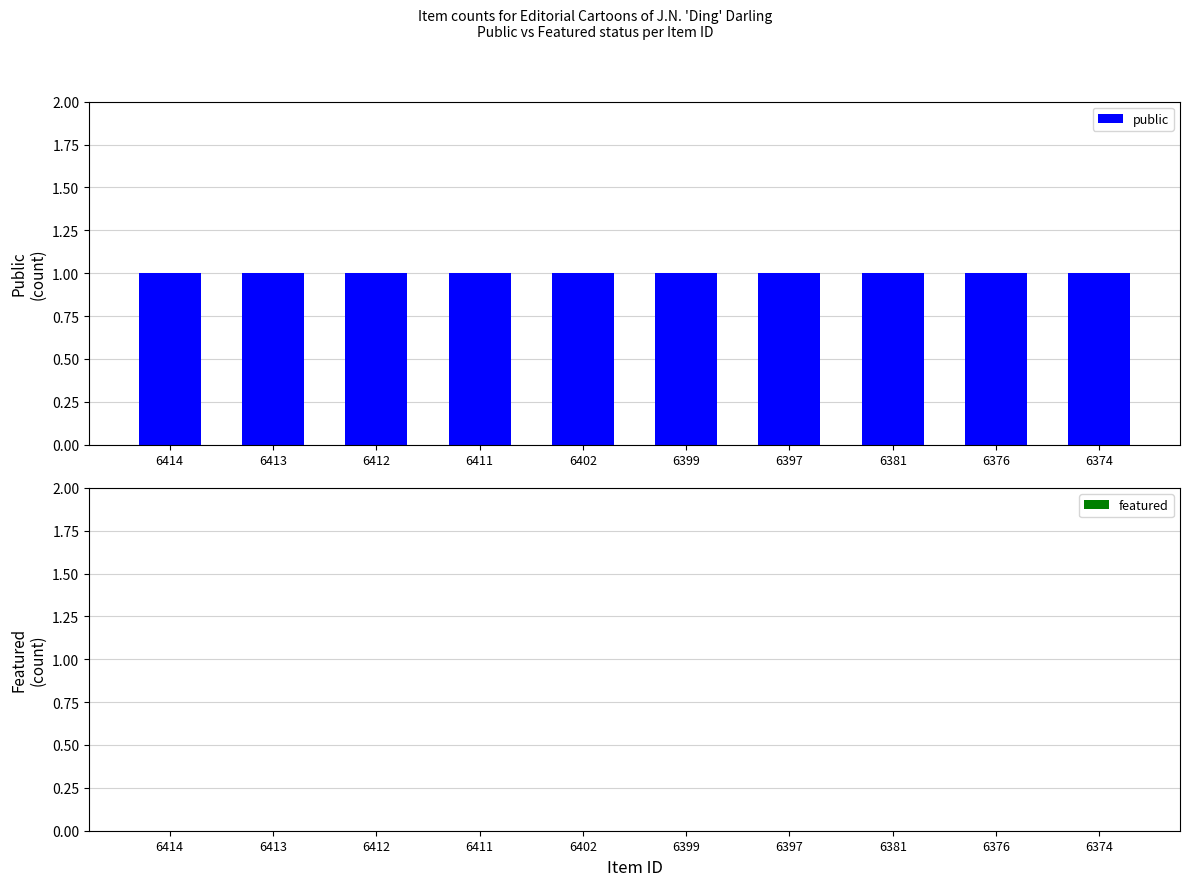

Does the chart contain stacked bars?

No